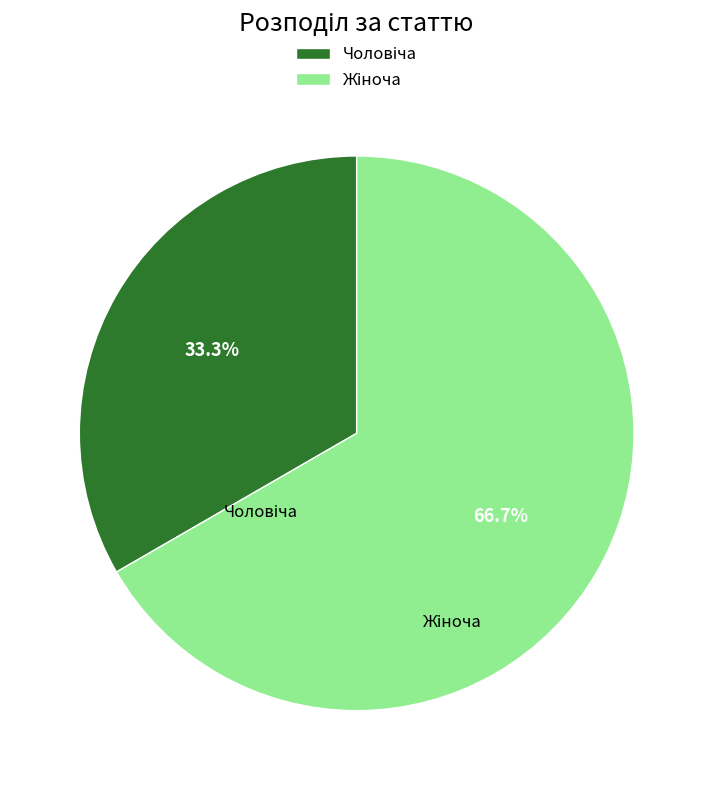

Does any single category account for the majority?

Yes